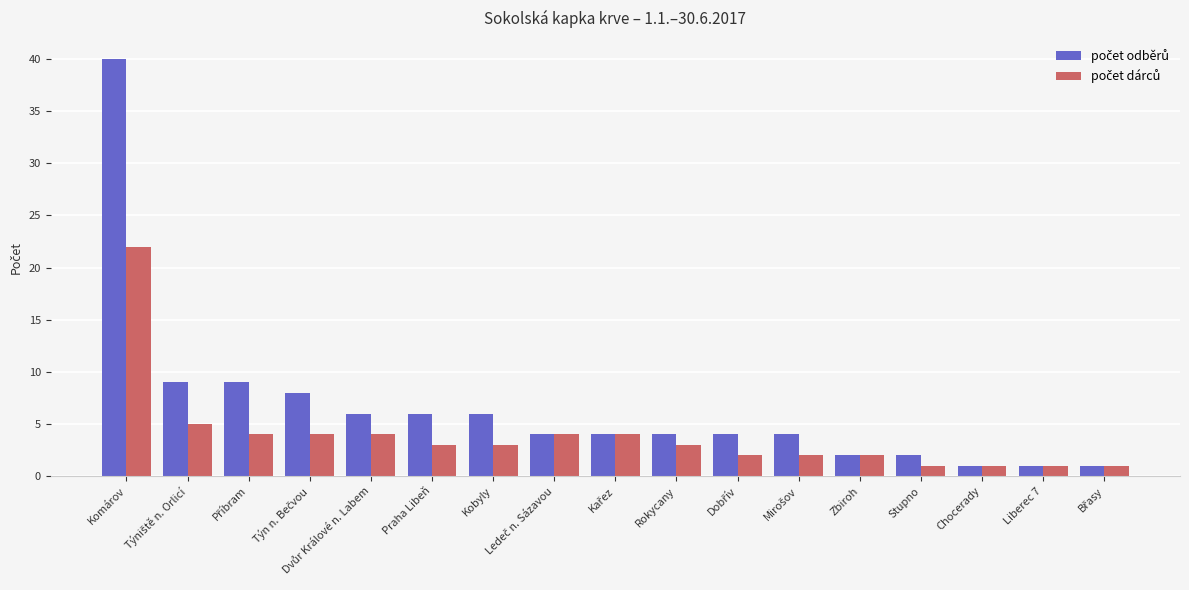

What is the maximum value shown in the chart?

40